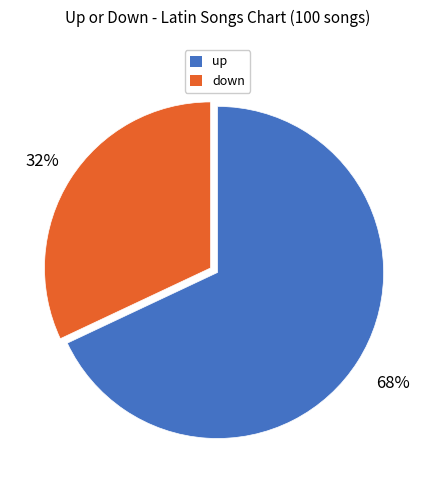

Combined, do down and up account for over 50%?

Yes